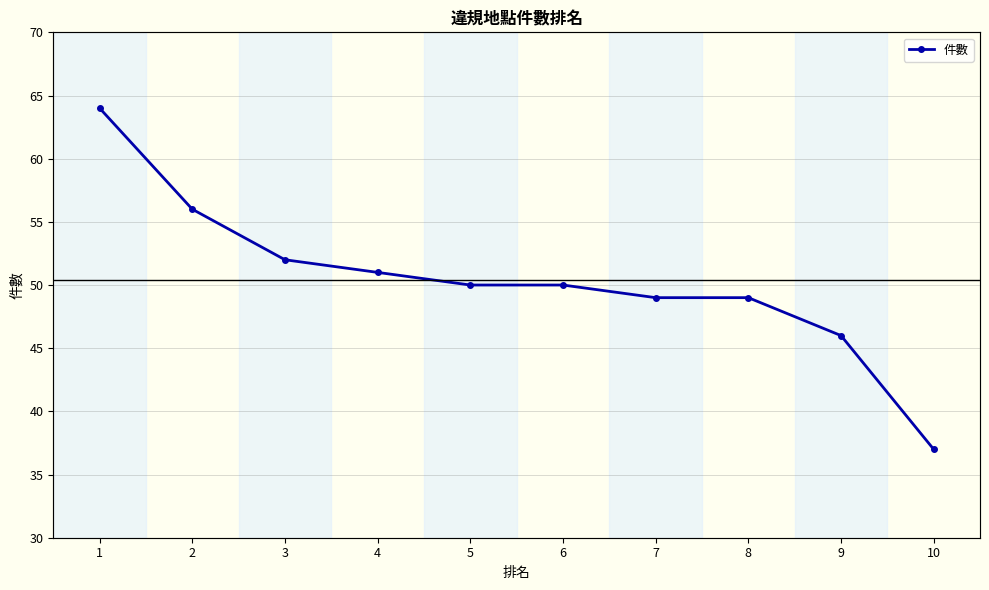

Between 9 and 7, which is larger?

7